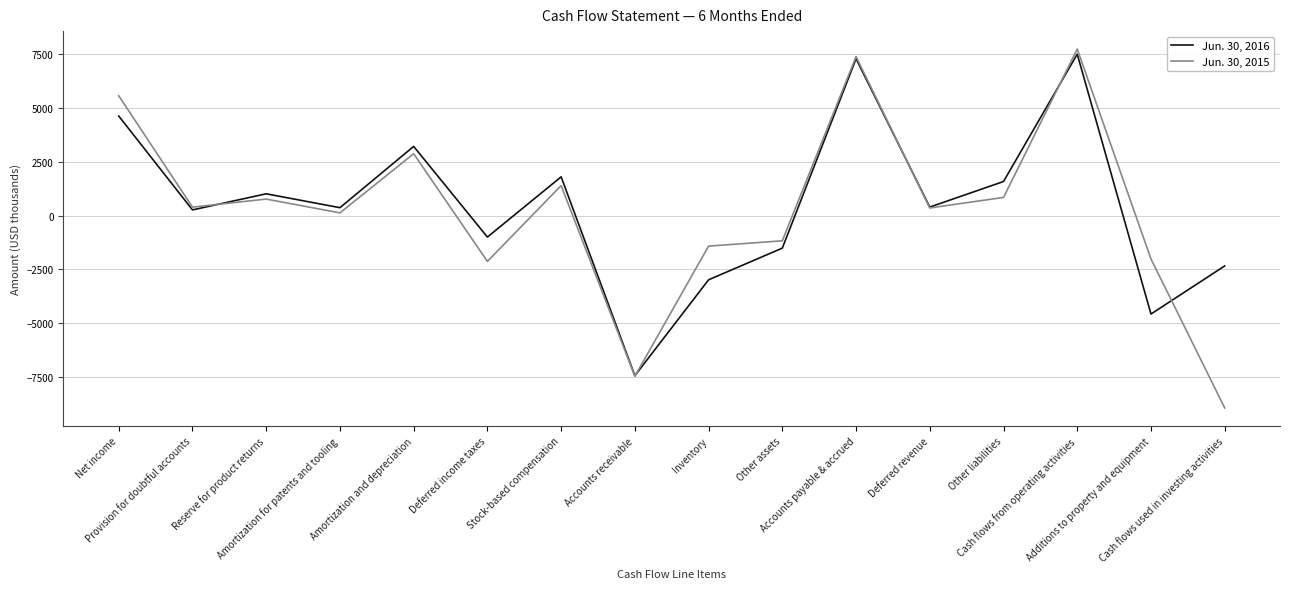

Which category has the lowest value in the Jun. 30, 2016 series?

Accounts receivable